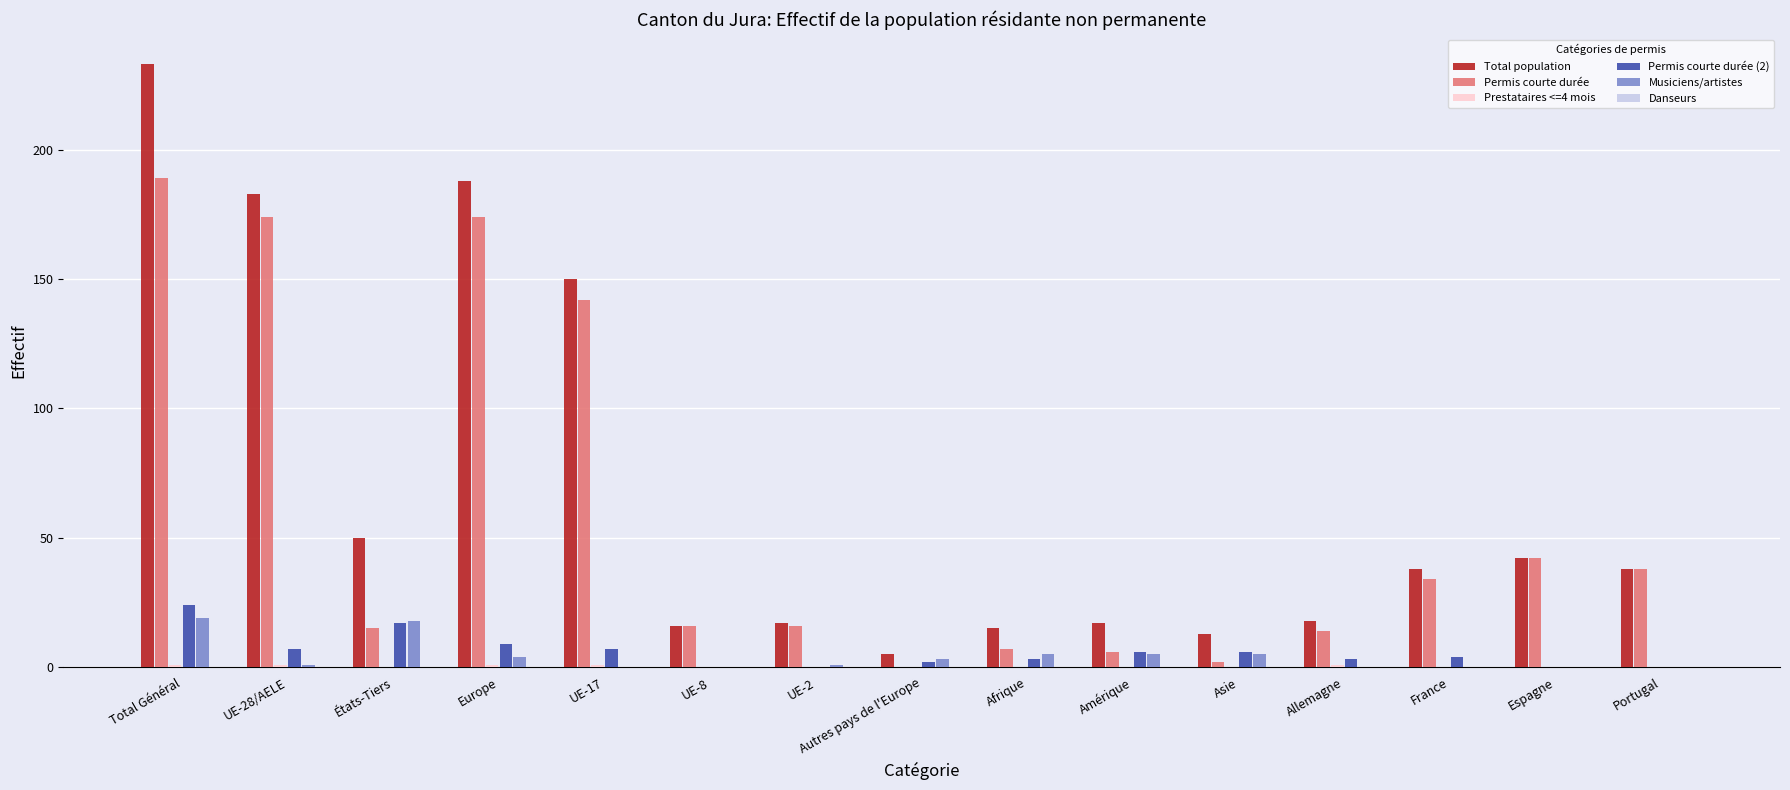

Which series changed the most between États-Tiers and Amérique?

Total population